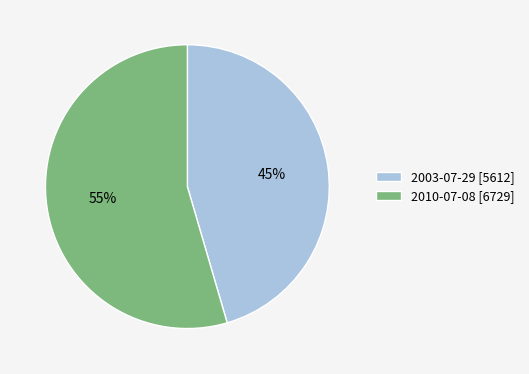

What is the largest slice in the pie chart?

2010-07-08